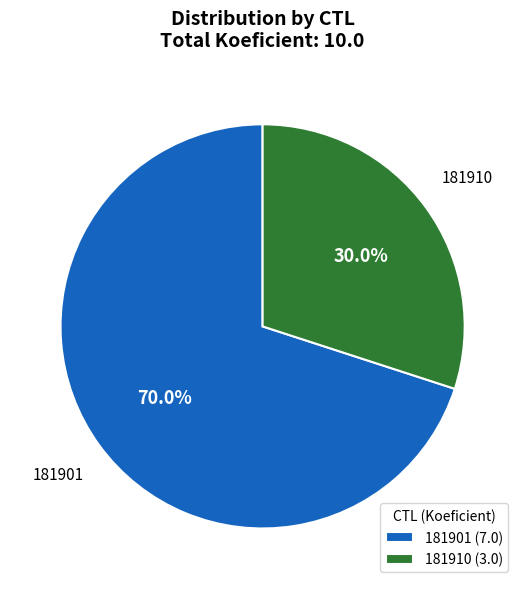

Approximately how many times larger is the value at 181901 compared to 181910?

2.3